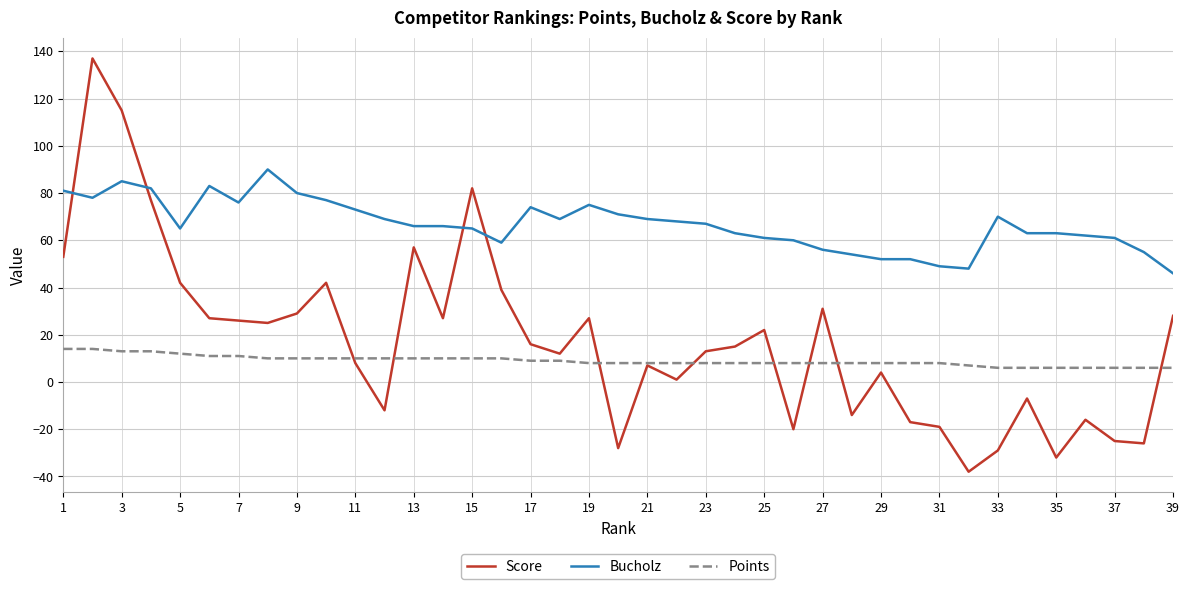

Which series has the largest range (max minus min)?

Score